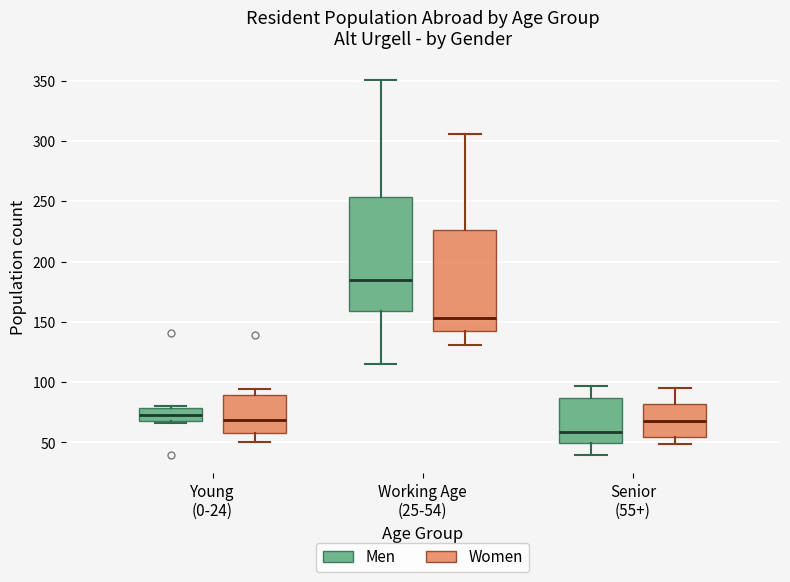

Reading left to right, transcribe this box plot: for each box, give where its median line is, the range the box spans, and where its two whiskers end, as read against the y-axis. The values are not printed on the chart, so give them approximately, as read against the axis.

Young (0-24) (Men): median 75, box 70 to 80, whiskers 65 to 80 (just above the box's upper edge)
Young (0-24) (Women): median 70, box 60 to 90, whiskers 50 to 95
Working Age (25-54) (Men): median 185, box 160 to 255, whiskers 115 to 350
Working Age (25-54) (Women): median 155, box 145 to 225, whiskers 130 to 305
Senior (55+) (Men): median 60, box 50 to 85, whiskers 40 to 95
Senior (55+) (Women): median 70, box 55 to 80, whiskers 50 to 95